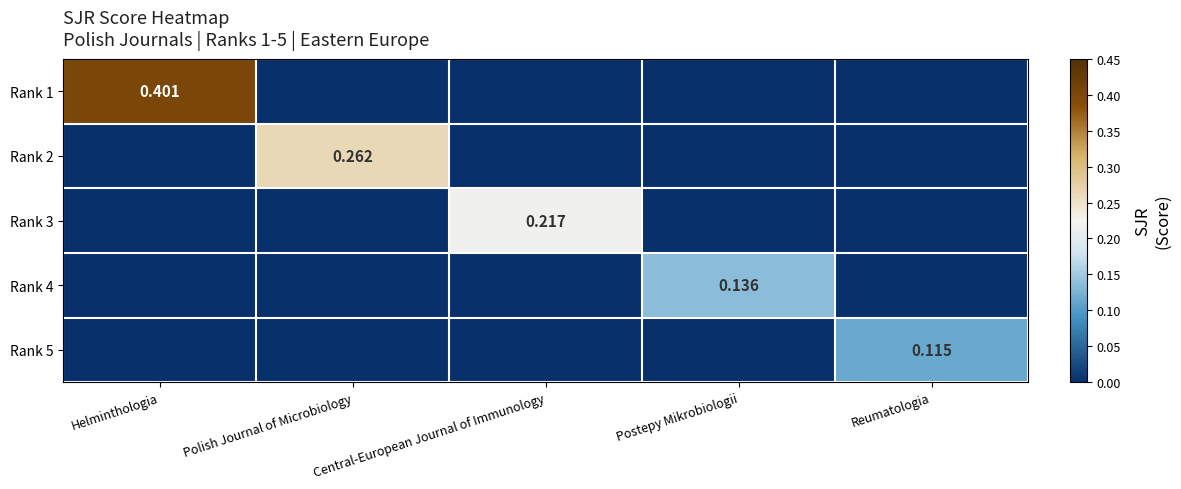

What is the difference between the maximum and minimum values in the Rank 1 series?

0.4